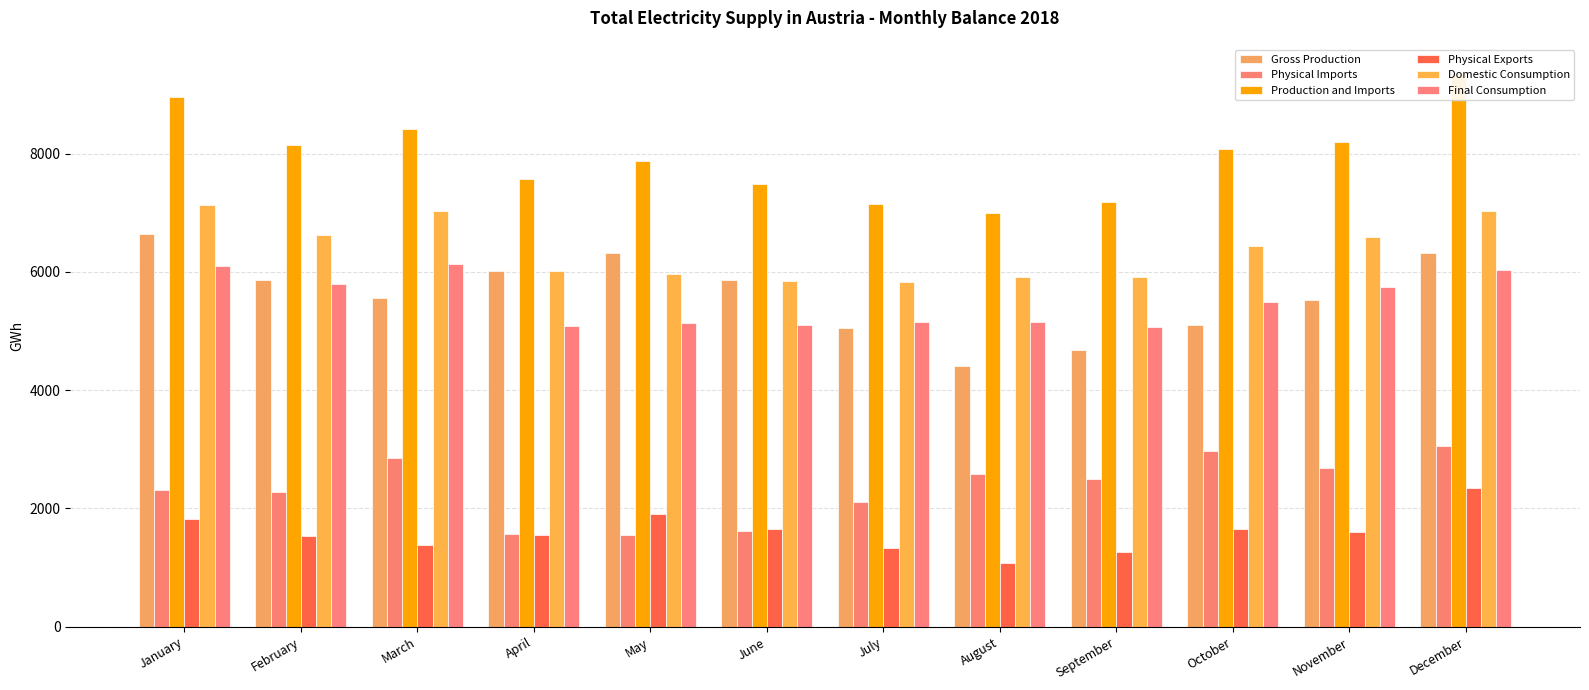

Is the value of Physical Exports at May greater than the value of Production and Imports at October?

No